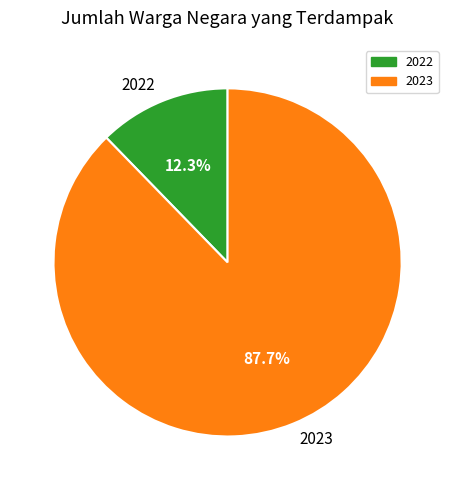

Rank the categories by value from lowest to highest.

2022, 2023